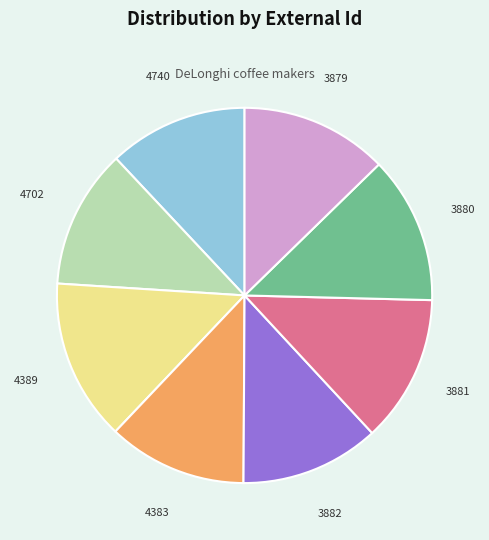

How many slices are in this pie chart?

8